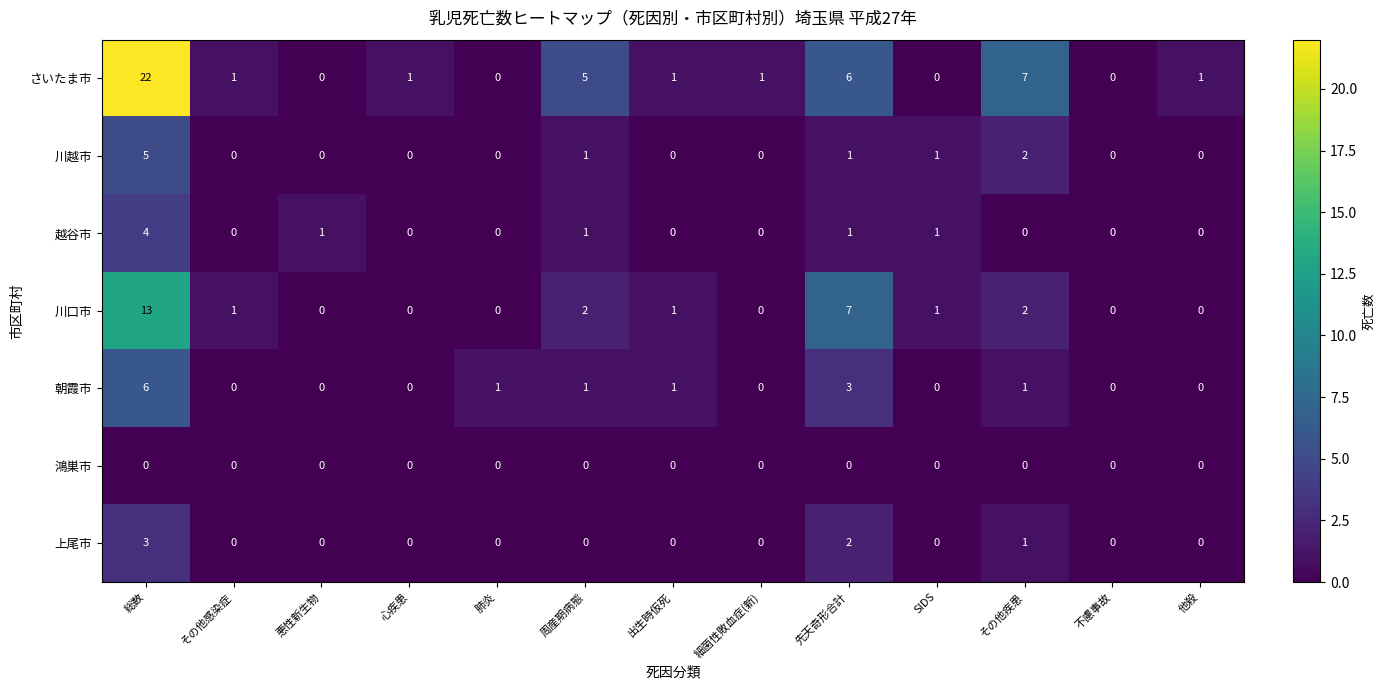

Is it true that 上尾市 equals 0 at 他殺?

True